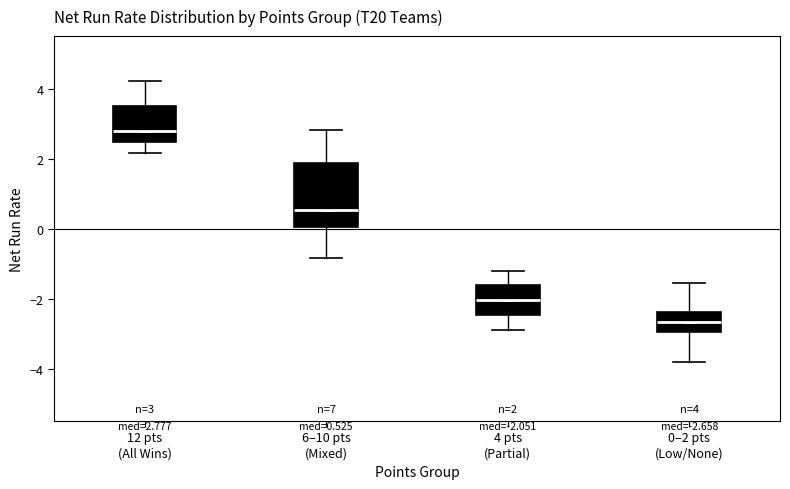

Which box is the tallest, from its lower edge to its upper edge?

6–10 pts (Mixed)